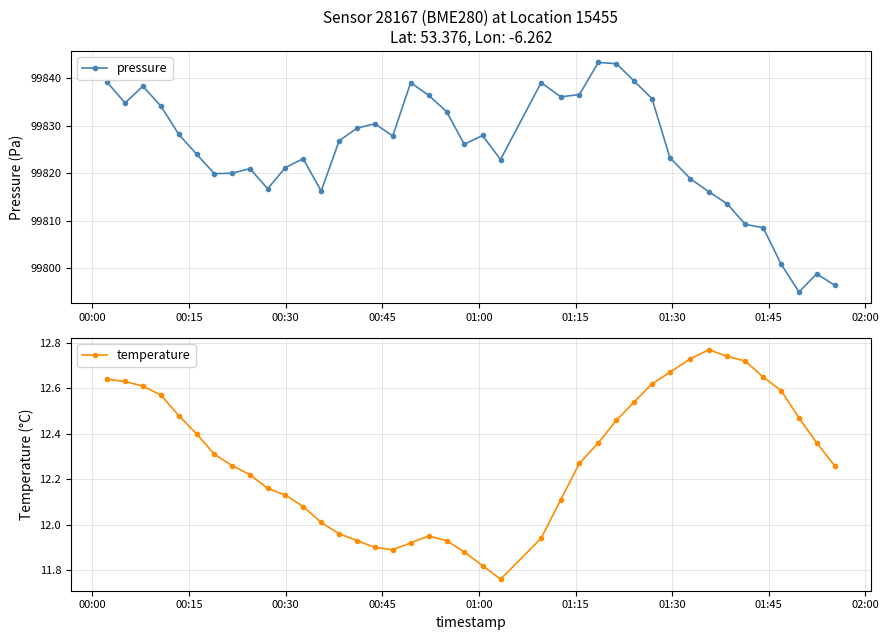

True or false: pressure has more than 0 interior local peaks.

True